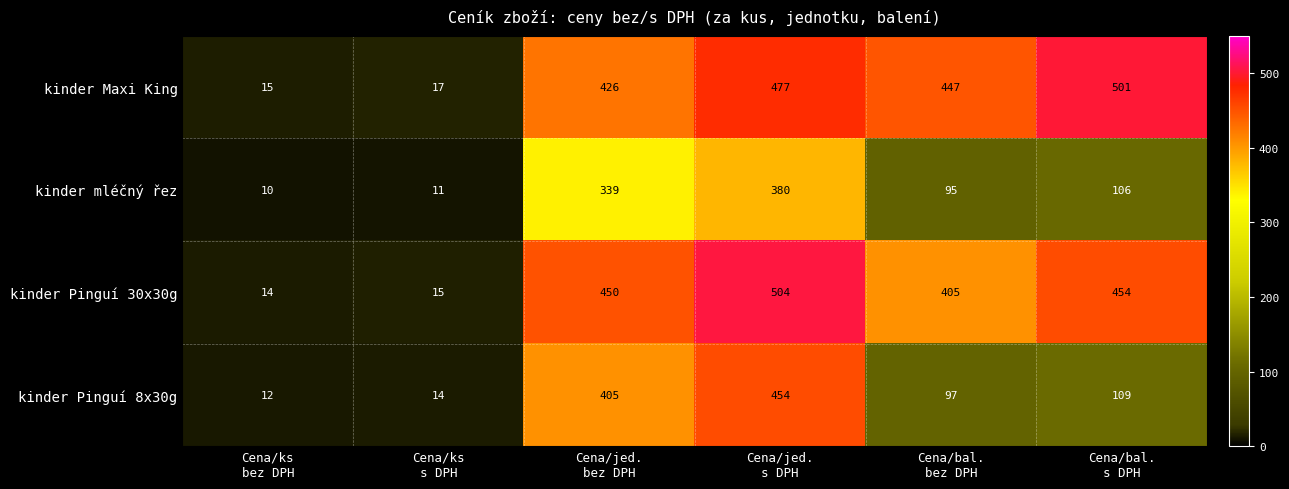

List the series in order of their peak value, highest first.

kinder Pinguí 30x30g, kinder Maxi King, kinder Pinguí 8x30g, kinder mléčný řez